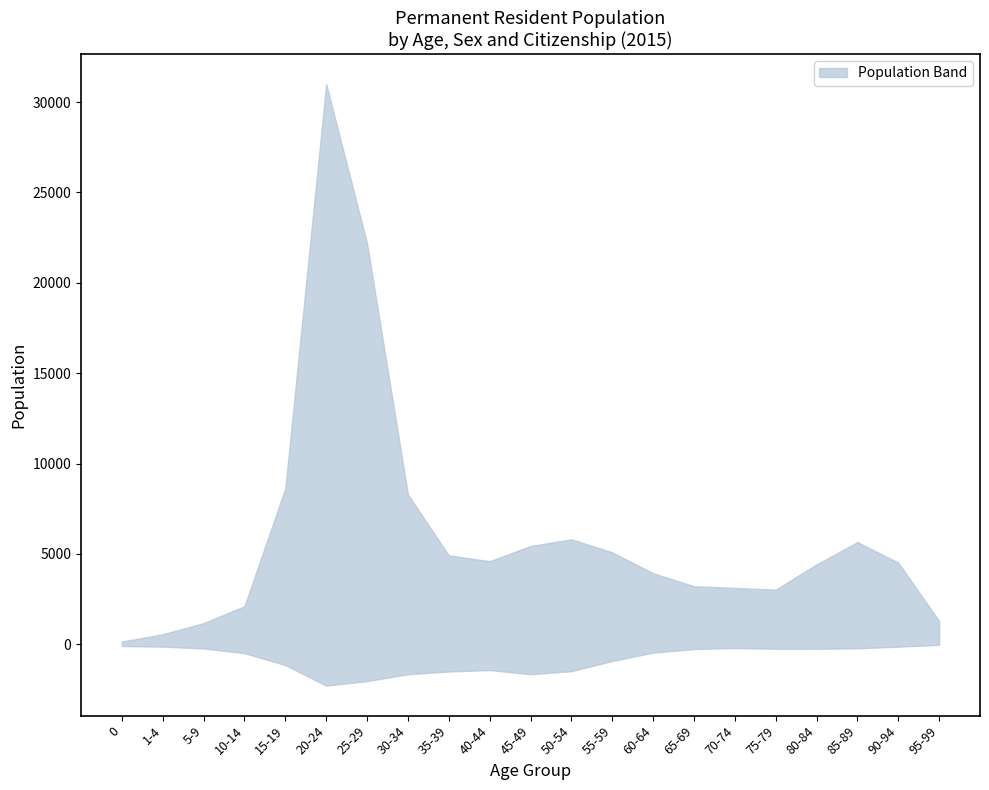

The value of Foreigner Female at 85-89 is 135. True or false?

True